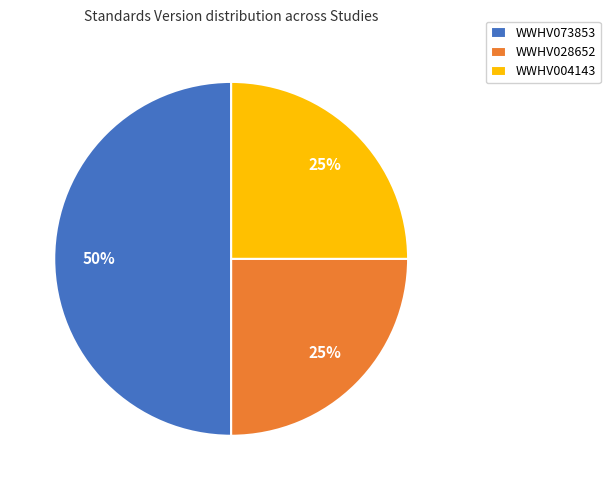

Do WWHV073853 and WWHV028652 together represent more than half of the pie?

Yes